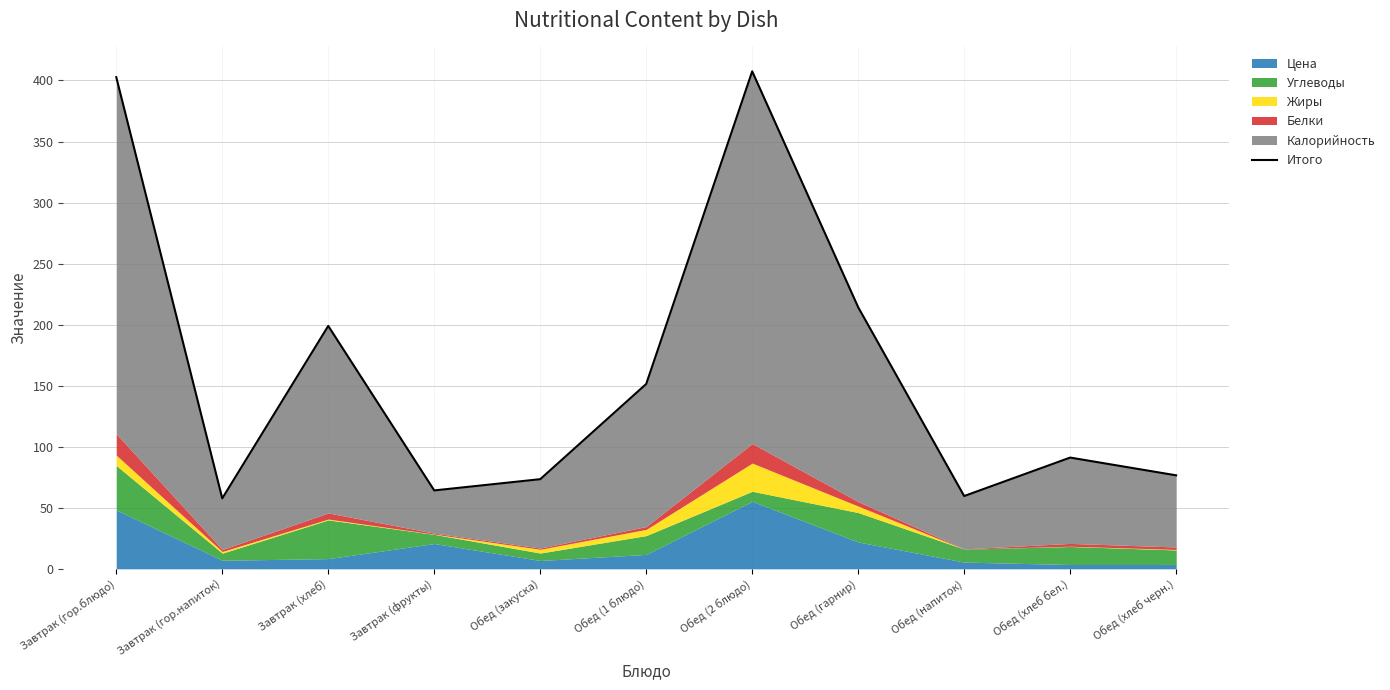

How many data points are above 91?

6